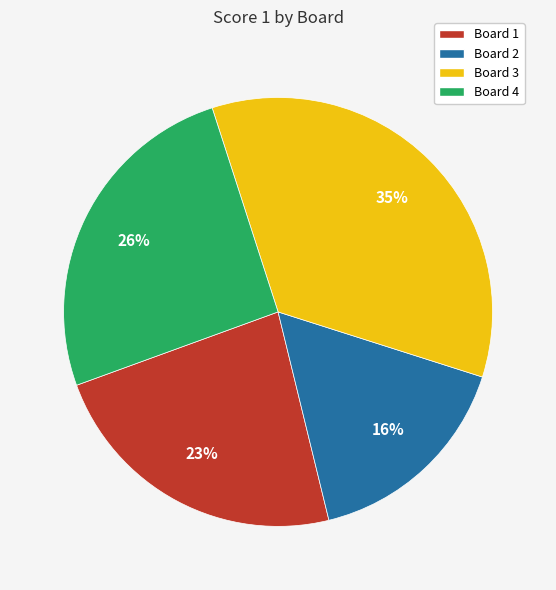

How many segments does this pie chart have?

4